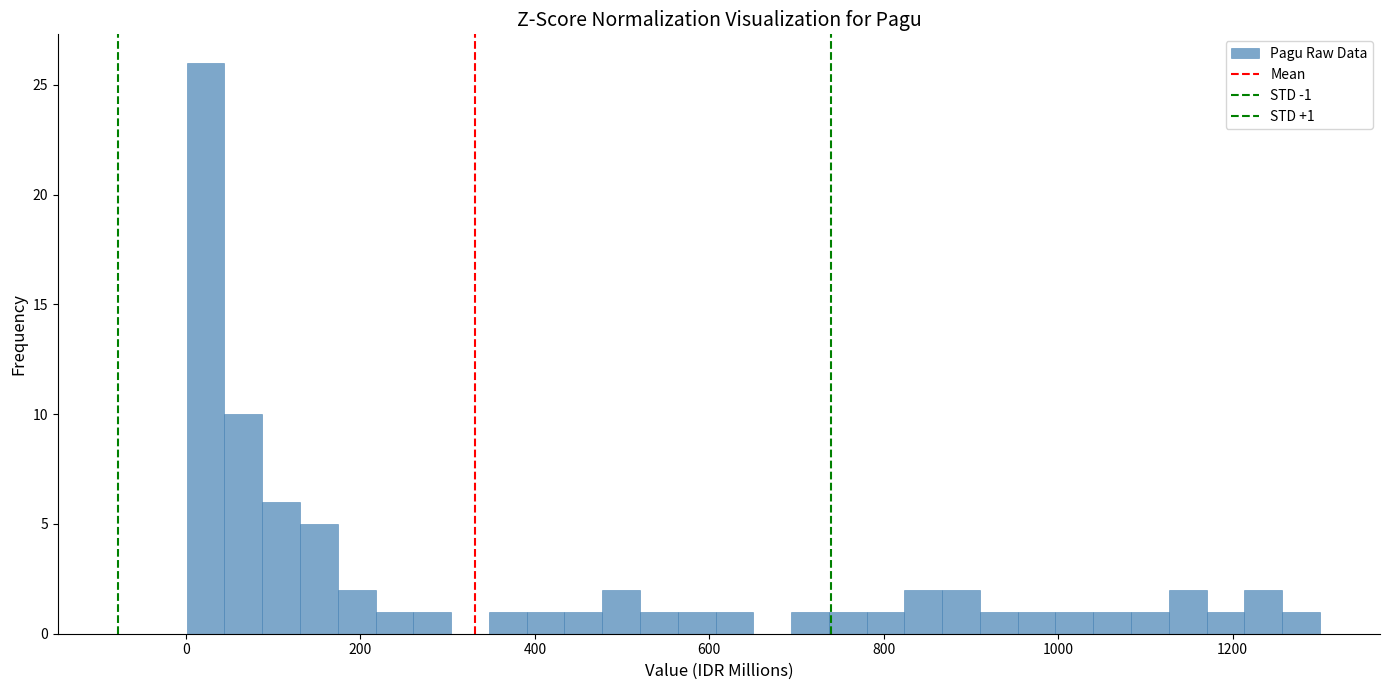

Read against the x-axis, roughly where is the centre of the tallest bar?

20